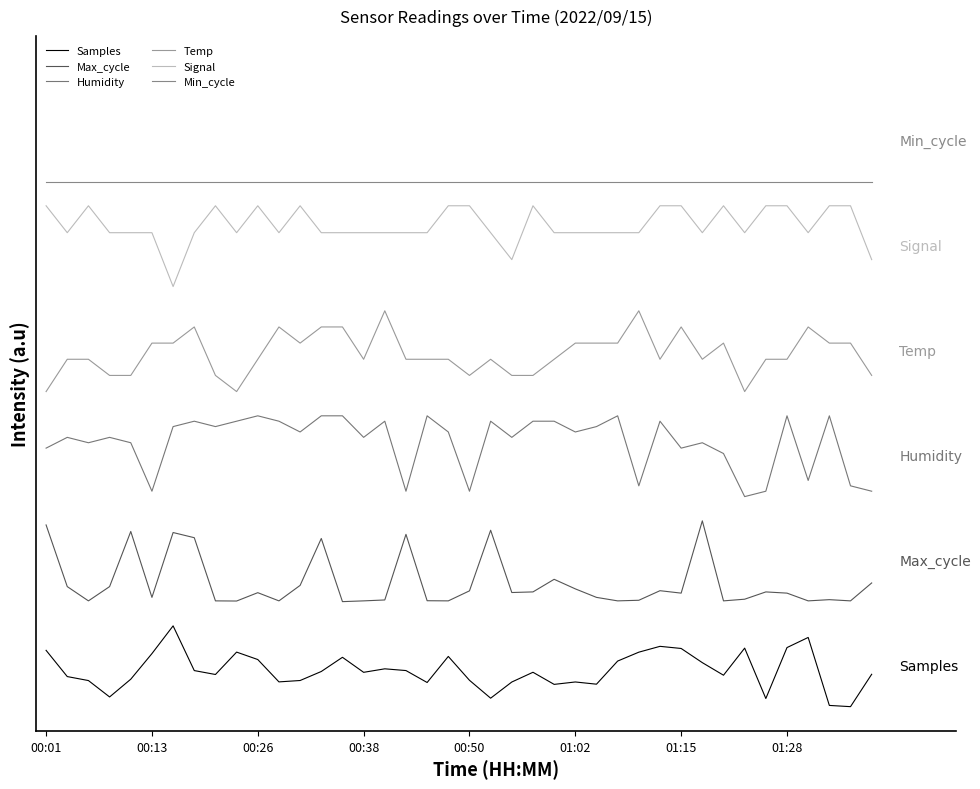

True or false: Signal and Humidity cross at least once.

False